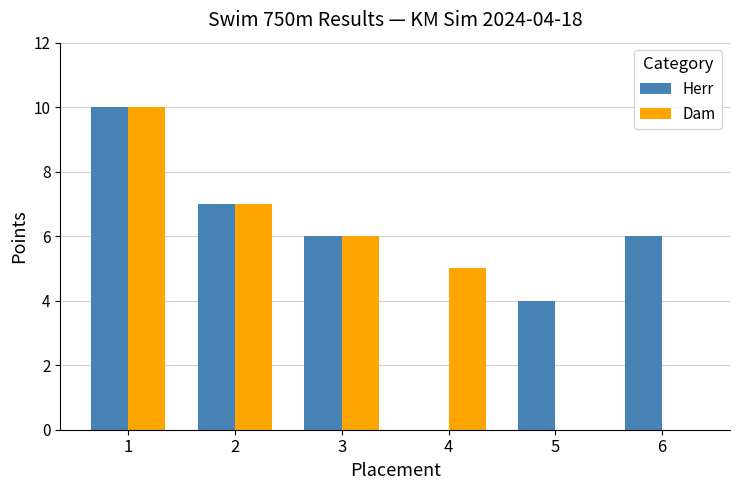

Which series changed the most between 2 and 5?

Dam